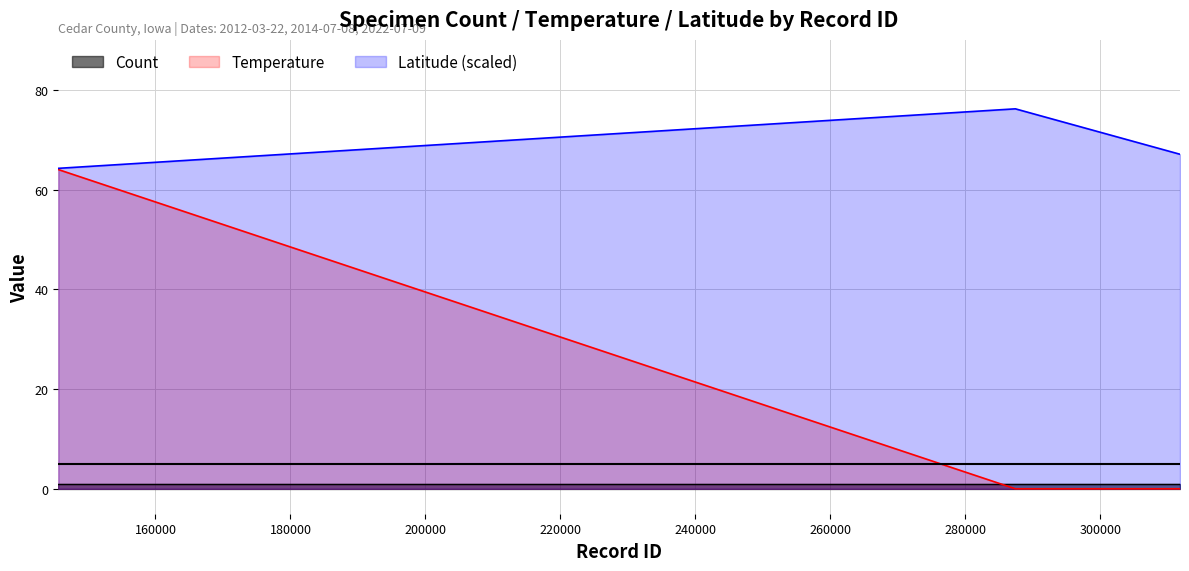

Is it true that Temperature equals 114.6 at 145607?

False